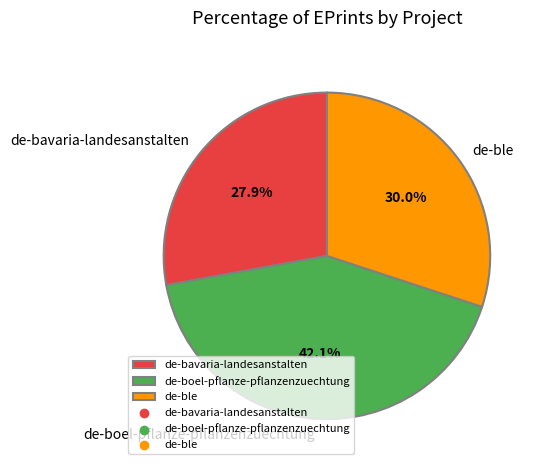

What is the smallest slice in the pie chart?

de-bavaria-landesanstalten